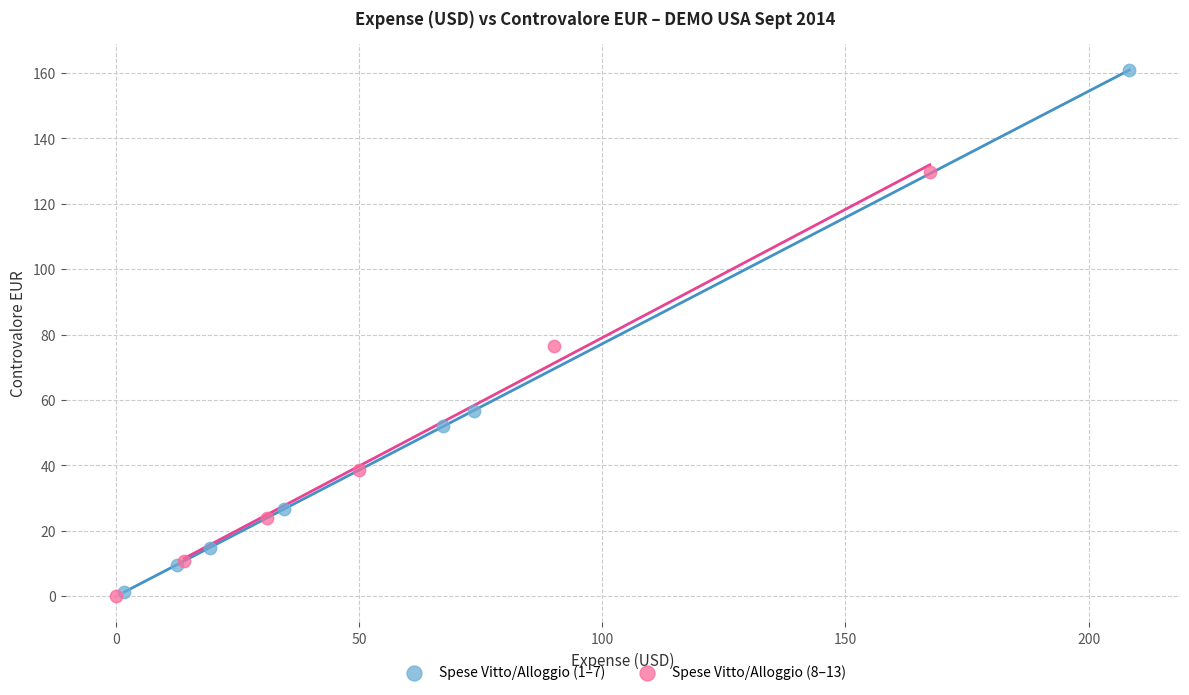

Which series has the widest spread of Y values?

Spese Vitto/Alloggio (1–7)